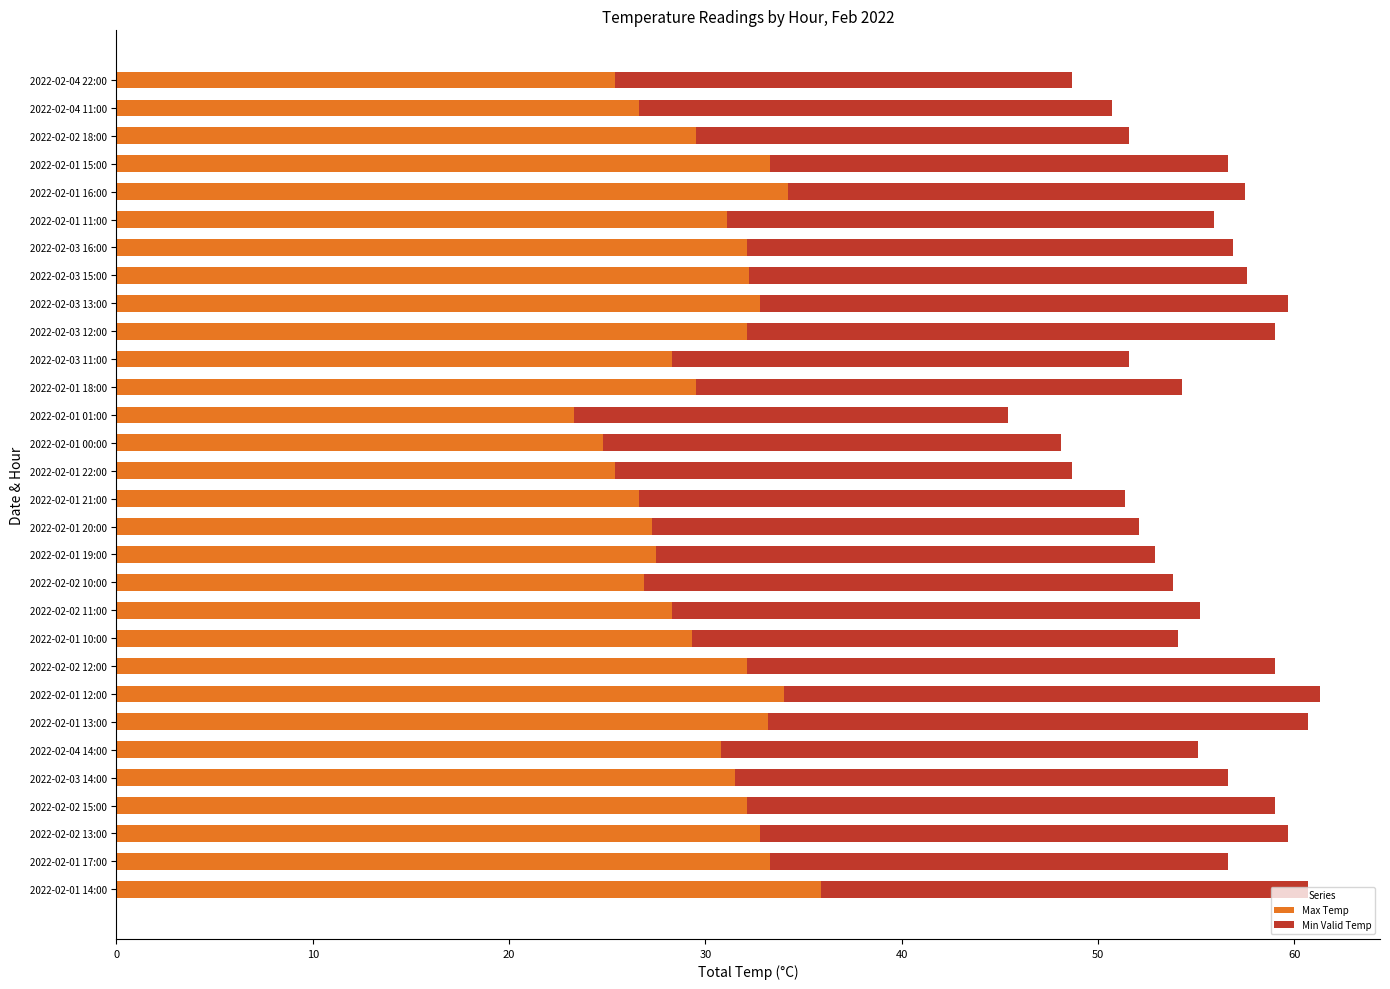

What is the total value across all series at 2022-02-03 12:00?

59.0